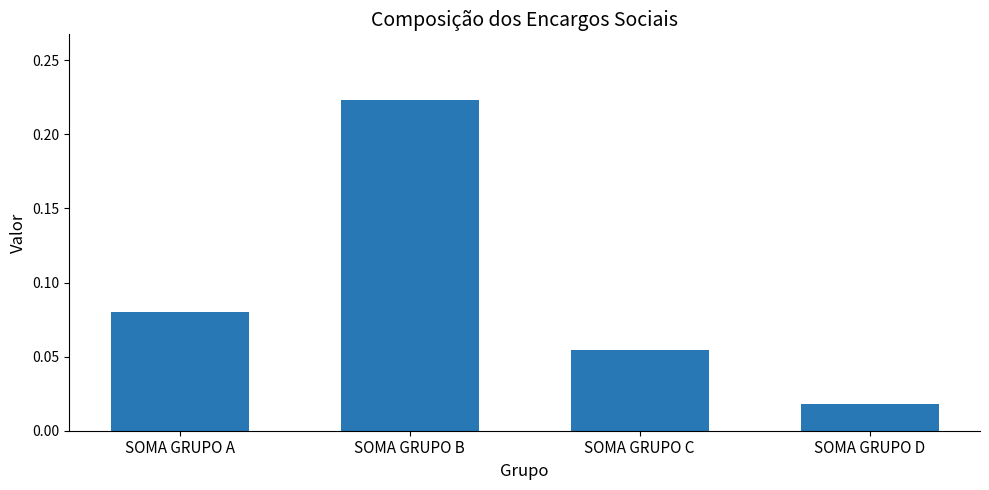

What is the sum of all values?

0.4